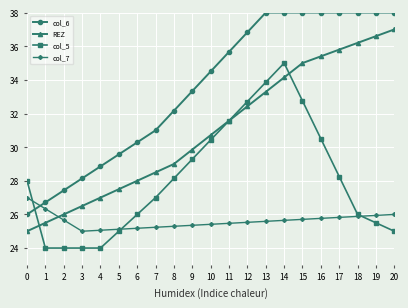

The col_5 series shows 27.0 at 7. True or false?

True